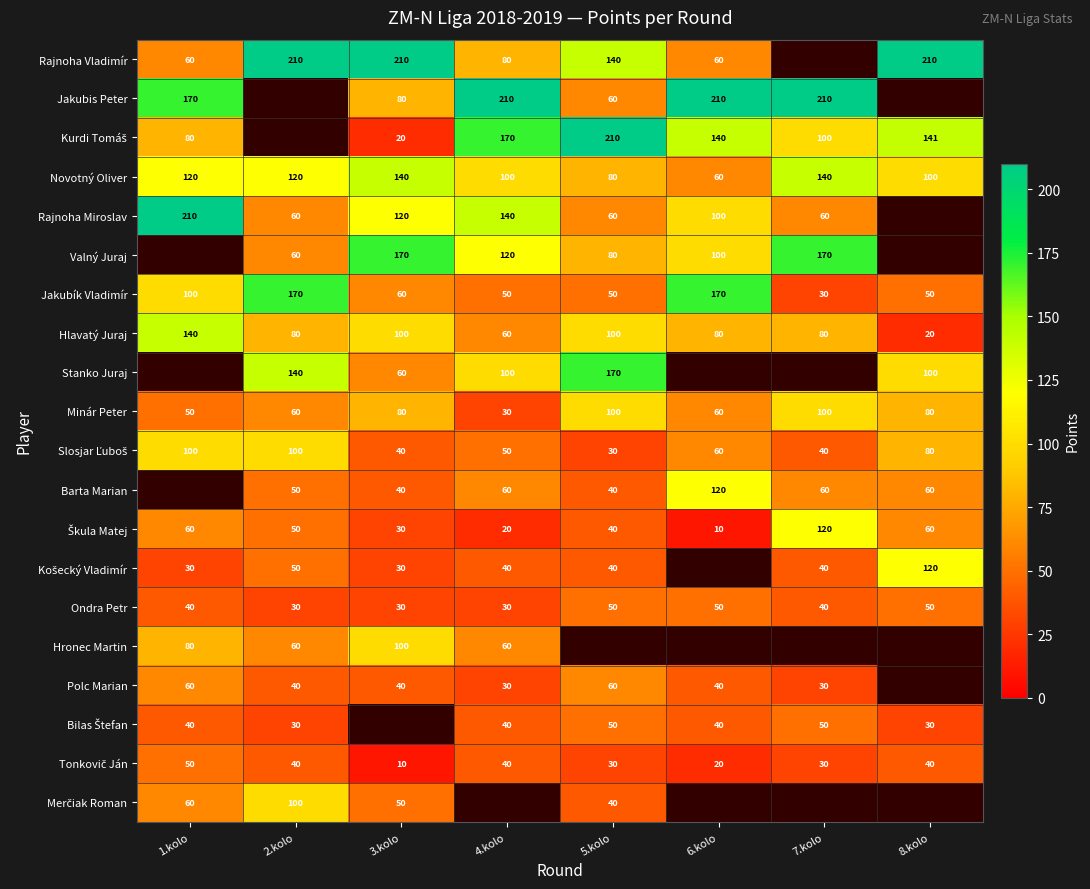

The value of Barta Marian at 7.kolo is 41. True or false?

False